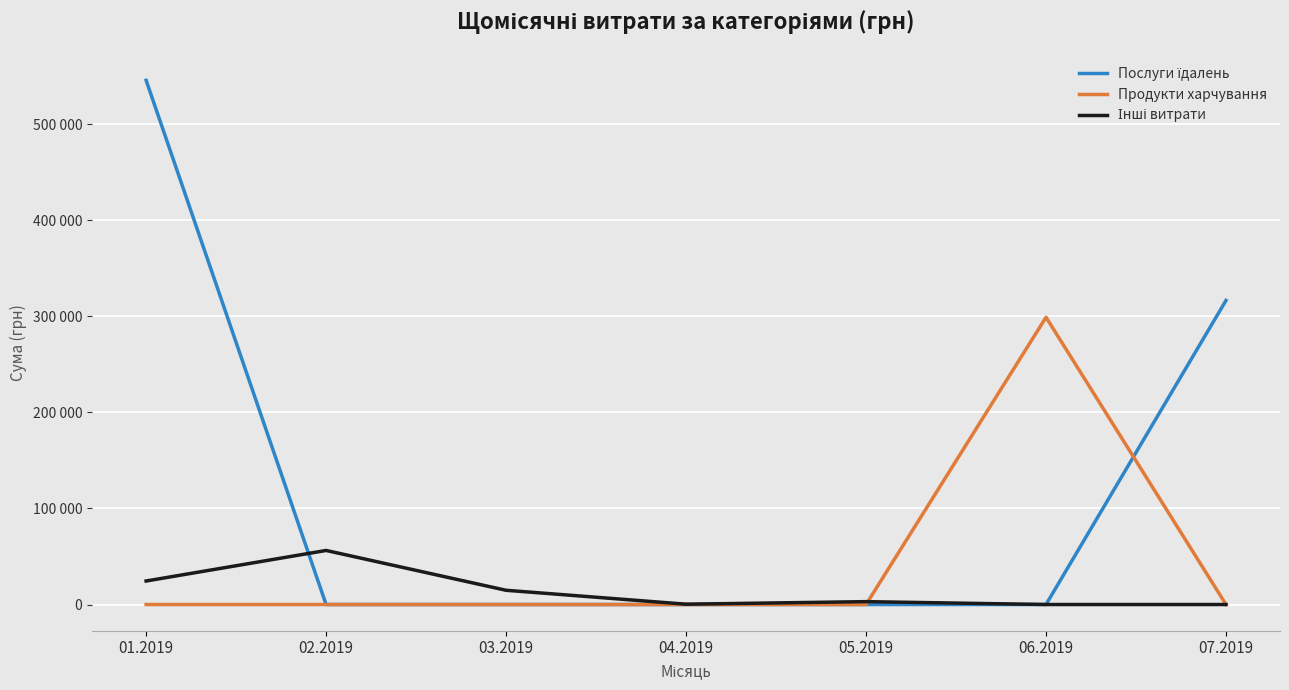

Is this an area chart (filled region under the line)?

No